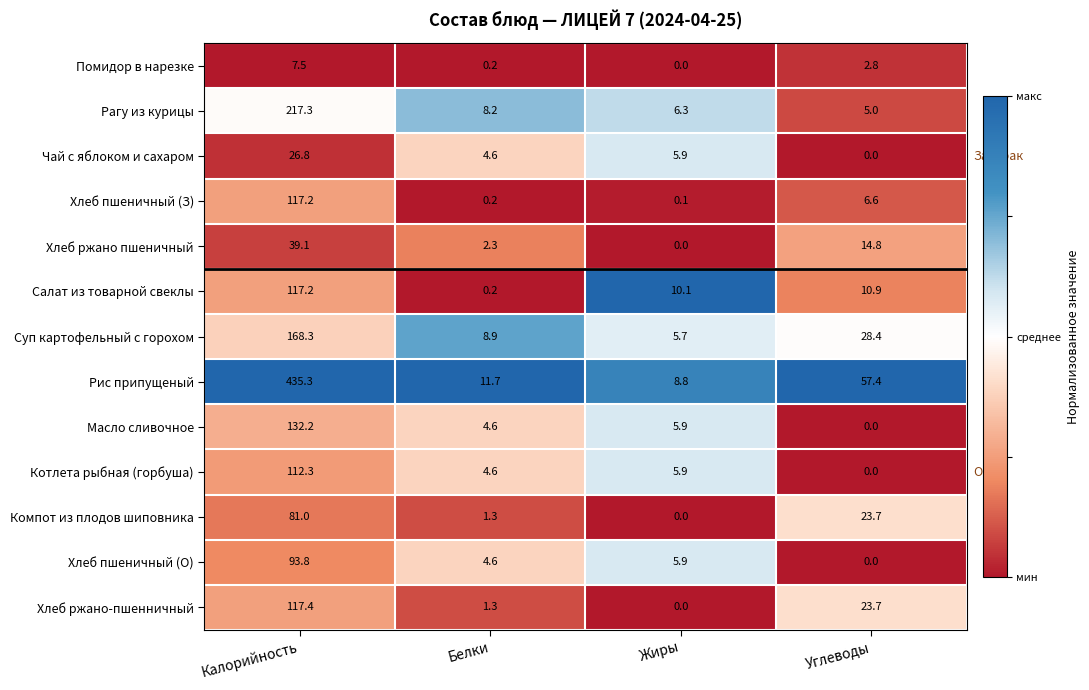

The Суп картофельный с горохом series shows 28.4 at Углеводы. True or false?

True